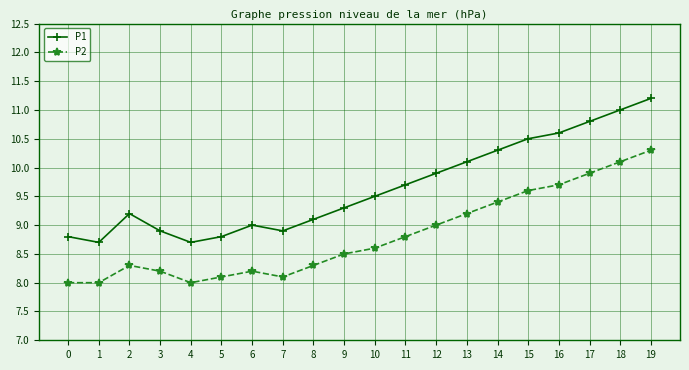

What is the value of the P2 point at the 10th from the left?

8.5